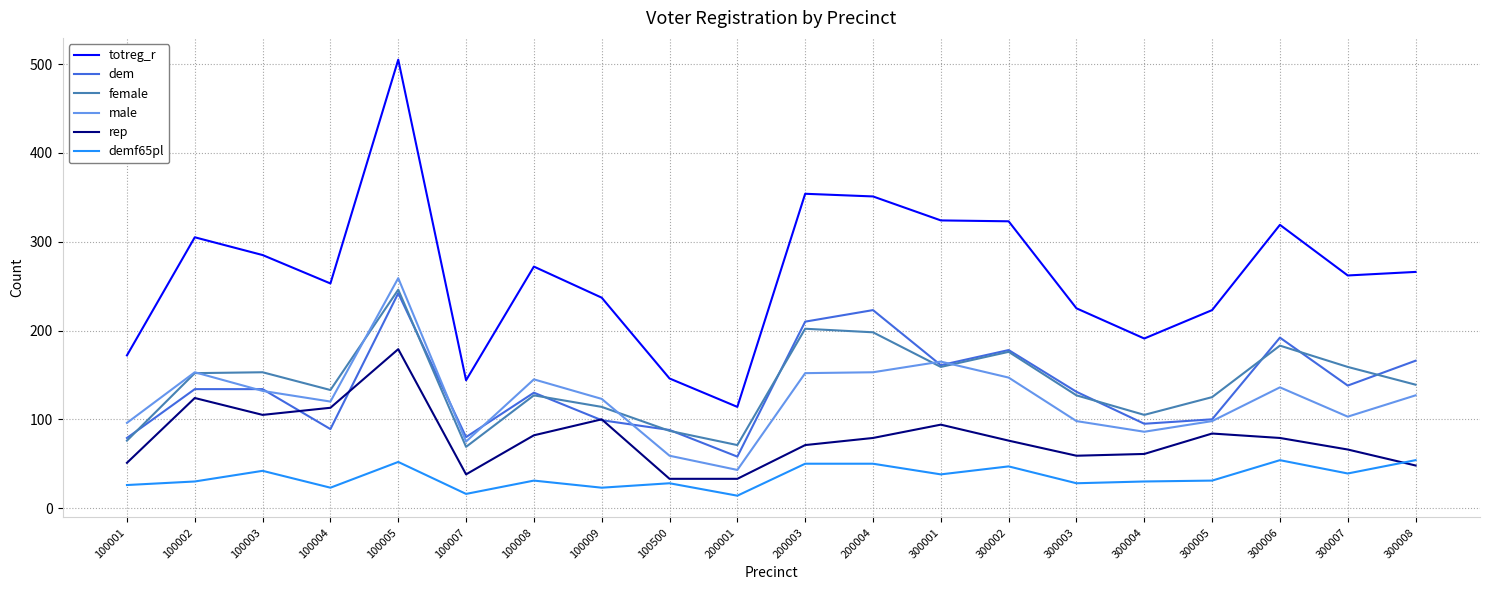

At which category is the sum across all series the highest?

100005